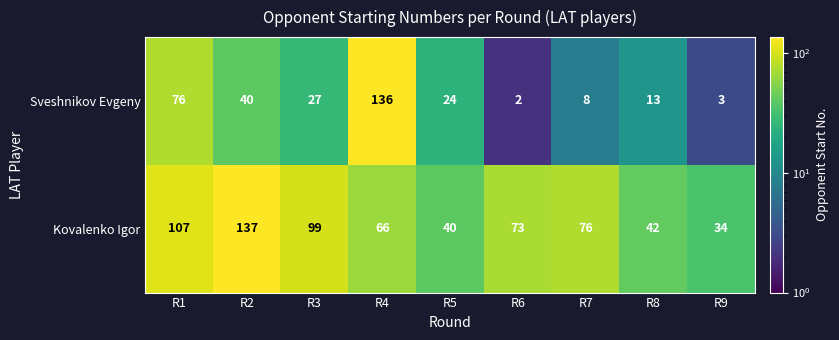

What is the difference between the Kovalenko Igor values at R9 and R2?

103